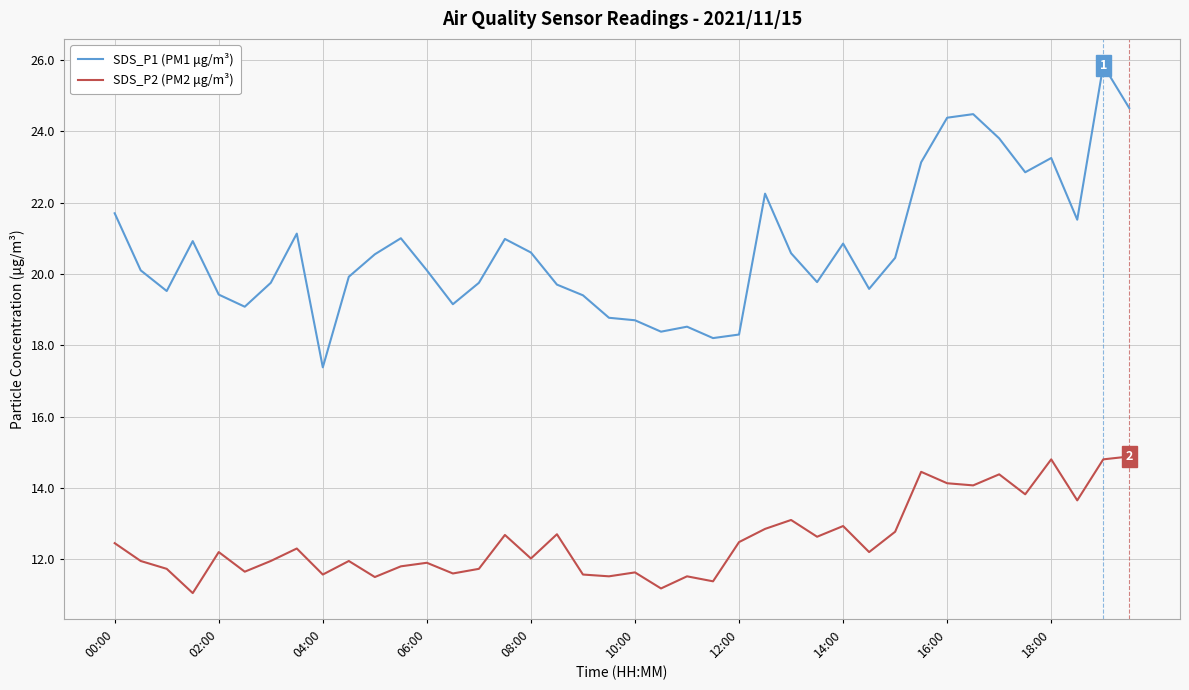

What is the difference between the maximum and minimum values in the SDS_P2 (PM2 μg/m³) series?

3.8